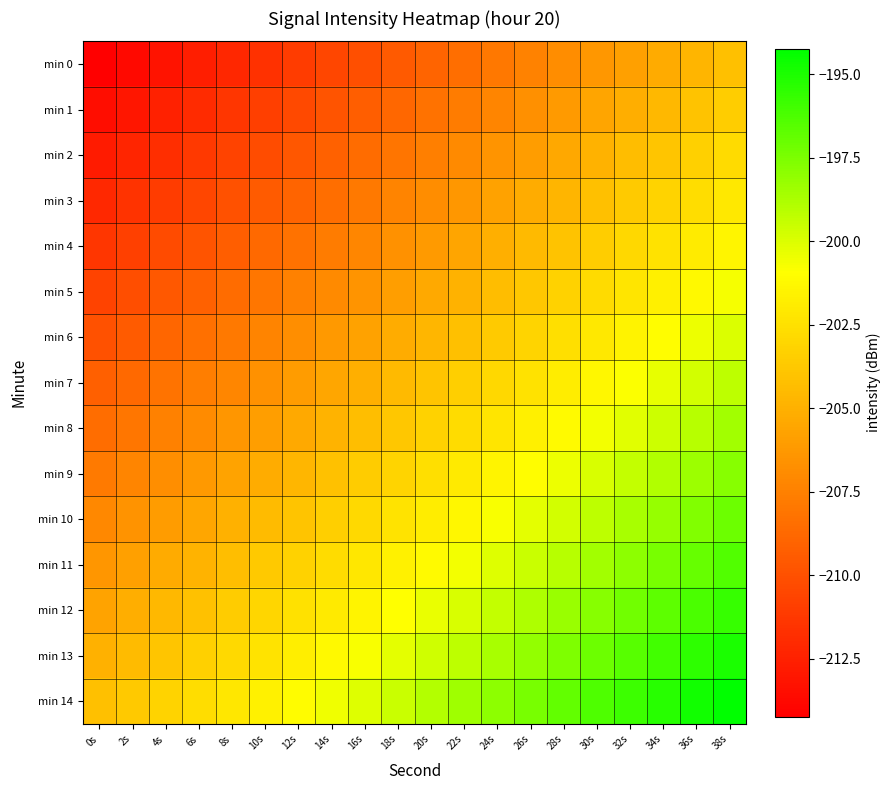

Reading right to left, extract all data points from this chart.

min 0: 38s=-204.2	36s=-204.8	34s=-205.3	32s=-205.8	30s=-206.3	28s=-206.9	26s=-207.4	24s=-207.9	22s=-208.4	20s=-209.0	18s=-209.5	16s=-210.0	14s=-210.6	12s=-211.1	10s=-211.6	8s=-212.1	6s=-212.7	4s=-213.2	2s=-213.7	0s=-214.2
min 1: 38s=-203.5	36s=-204.1	34s=-204.6	32s=-205.1	30s=-205.6	28s=-206.2	26s=-206.7	24s=-207.2	22s=-207.7	20s=-208.3	18s=-208.8	16s=-209.3	14s=-209.8	12s=-210.4	10s=-210.9	8s=-211.4	6s=-211.9	4s=-212.5	2s=-213.0	0s=-213.5
min 2: 38s=-202.8	36s=-203.3	34s=-203.9	32s=-204.4	30s=-204.9	28s=-205.4	26s=-206.0	24s=-206.5	22s=-207.0	20s=-207.5	18s=-208.1	16s=-208.6	14s=-209.1	12s=-209.7	10s=-210.2	8s=-210.7	6s=-211.2	4s=-211.8	2s=-212.3	0s=-212.8
min 3: 38s=-202.1	36s=-202.6	34s=-203.1	32s=-203.7	30s=-204.2	28s=-204.7	26s=-205.3	24s=-205.8	22s=-206.3	20s=-206.8	18s=-207.4	16s=-207.9	14s=-208.4	12s=-208.9	10s=-209.5	8s=-210.0	6s=-210.5	4s=-211.0	2s=-211.6	0s=-212.1
min 4: 38s=-201.4	36s=-201.9	34s=-202.4	32s=-203.0	30s=-203.5	28s=-204.0	26s=-204.5	24s=-205.1	22s=-205.6	20s=-206.1	18s=-206.6	16s=-207.2	14s=-207.7	12s=-208.2	10s=-208.8	8s=-209.3	6s=-209.8	4s=-210.3	2s=-210.9	0s=-211.4
min 5: 38s=-200.7	36s=-201.2	34s=-201.7	32s=-202.2	30s=-202.8	28s=-203.3	26s=-203.8	24s=-204.4	22s=-204.9	20s=-205.4	18s=-205.9	16s=-206.5	14s=-207.0	12s=-207.5	10s=-208.0	8s=-208.6	6s=-209.1	4s=-209.6	2s=-210.1	0s=-210.7
min 6: 38s=-200.0	36s=-200.5	34s=-201.0	32s=-201.5	30s=-202.1	28s=-202.6	26s=-203.1	24s=-203.6	22s=-204.2	20s=-204.7	18s=-205.2	16s=-205.7	14s=-206.3	12s=-206.8	10s=-207.3	8s=-207.8	6s=-208.4	4s=-208.9	2s=-209.4	0s=-210.0
min 7: 38s=-199.2	36s=-199.8	34s=-200.3	32s=-200.8	30s=-201.3	28s=-201.9	26s=-202.4	24s=-202.9	22s=-203.4	20s=-204.0	18s=-204.5	16s=-205.0	14s=-205.6	12s=-206.1	10s=-206.6	8s=-207.1	6s=-207.7	4s=-208.2	2s=-208.7	0s=-209.2
min 8: 38s=-198.5	36s=-199.1	34s=-199.6	32s=-200.1	30s=-200.6	28s=-201.2	26s=-201.7	24s=-202.2	22s=-202.7	20s=-203.3	18s=-203.8	16s=-204.3	14s=-204.8	12s=-205.4	10s=-205.9	8s=-206.4	6s=-206.9	4s=-207.5	2s=-208.0	0s=-208.5
min 9: 38s=-197.8	36s=-198.3	34s=-198.9	32s=-199.4	30s=-199.9	28s=-200.4	26s=-201.0	24s=-201.5	22s=-202.0	20s=-202.5	18s=-203.1	16s=-203.6	14s=-204.1	12s=-204.7	10s=-205.2	8s=-205.7	6s=-206.2	4s=-206.8	2s=-207.3	0s=-207.8
min 10: 38s=-197.1	36s=-197.6	34s=-198.1	32s=-198.7	30s=-199.2	28s=-199.7	26s=-200.3	24s=-200.8	22s=-201.3	20s=-201.8	18s=-202.4	16s=-202.9	14s=-203.4	12s=-203.9	10s=-204.5	8s=-205.0	6s=-205.5	4s=-206.0	2s=-206.6	0s=-207.1
min 11: 38s=-196.4	36s=-196.9	34s=-197.4	32s=-198.0	30s=-198.5	28s=-199.0	26s=-199.5	24s=-200.1	22s=-200.6	20s=-201.1	18s=-201.6	16s=-202.2	14s=-202.7	12s=-203.2	10s=-203.8	8s=-204.3	6s=-204.8	4s=-205.3	2s=-205.9	0s=-206.4
min 12: 38s=-195.7	36s=-196.2	34s=-196.7	32s=-197.2	30s=-197.8	28s=-198.3	26s=-198.8	24s=-199.4	22s=-199.9	20s=-200.4	18s=-200.9	16s=-201.5	14s=-202.0	12s=-202.5	10s=-203.0	8s=-203.6	6s=-204.1	4s=-204.6	2s=-205.1	0s=-205.7
min 13: 38s=-195.0	36s=-195.5	34s=-196.0	32s=-196.5	30s=-197.1	28s=-197.6	26s=-198.1	24s=-198.6	22s=-199.2	20s=-199.7	18s=-200.2	16s=-200.7	14s=-201.3	12s=-201.8	10s=-202.3	8s=-202.8	6s=-203.4	4s=-203.9	2s=-204.4	0s=-205.0
min 14: 38s=-194.2	36s=-194.8	34s=-195.3	32s=-195.8	30s=-196.3	28s=-196.9	26s=-197.4	24s=-197.9	22s=-198.4	20s=-199.0	18s=-199.5	16s=-200.0	14s=-200.6	12s=-201.1	10s=-201.6	8s=-202.1	6s=-202.7	4s=-203.2	2s=-203.7	0s=-204.2